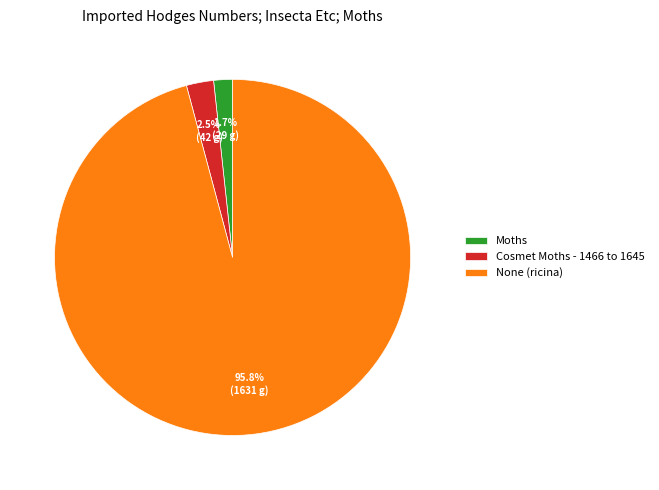

Which slice is the largest?

None (ricina)